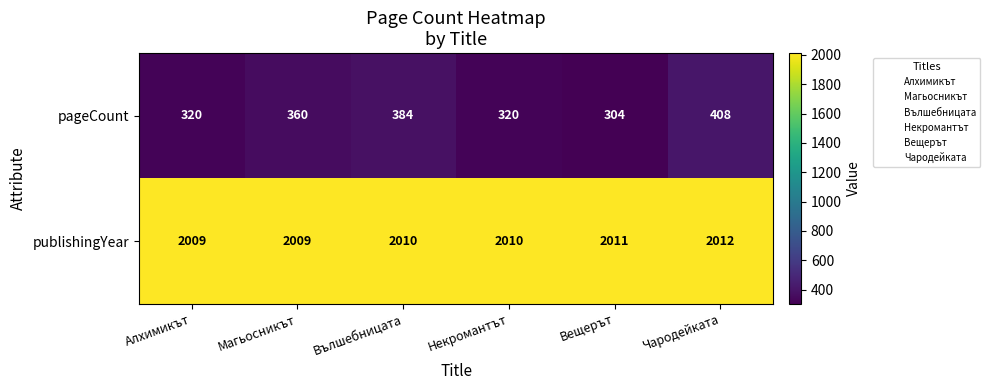

Reading left to right, transcribe all the data shown in this chart.

pageCount: 320	360	384	320	304	408
publishingYear: 2009	2009	2010	2010	2011	2012